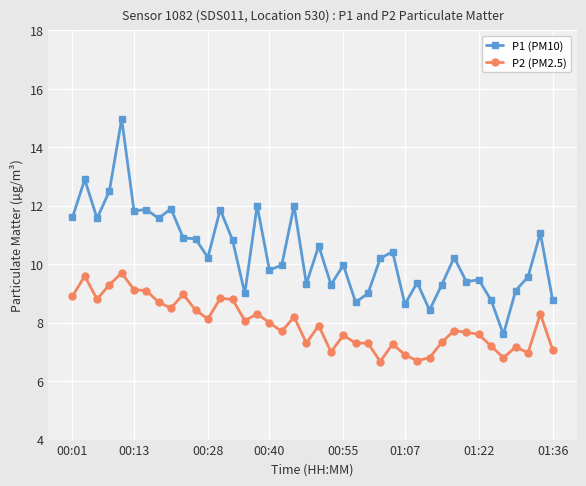

What is the smallest value displayed?

6.7